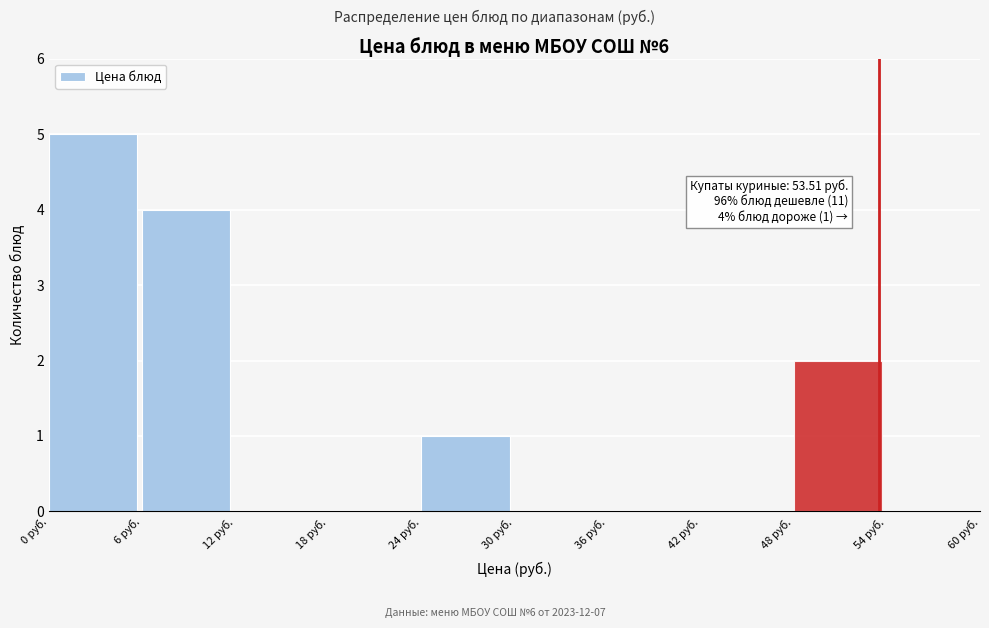

Which range on the x-axis has the tallest bar?

0 to 6